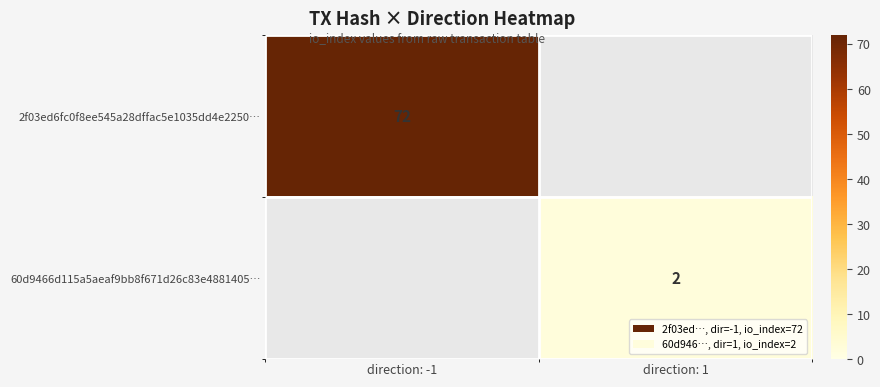

Is the value of 2f03ed6fc0f8ee545a28dffac5e1035dd4e2250… at direction: -1 greater than the value of 60d9466d115a5aeaf9bb8f671d26c83e4881405… at direction: 1?

Yes